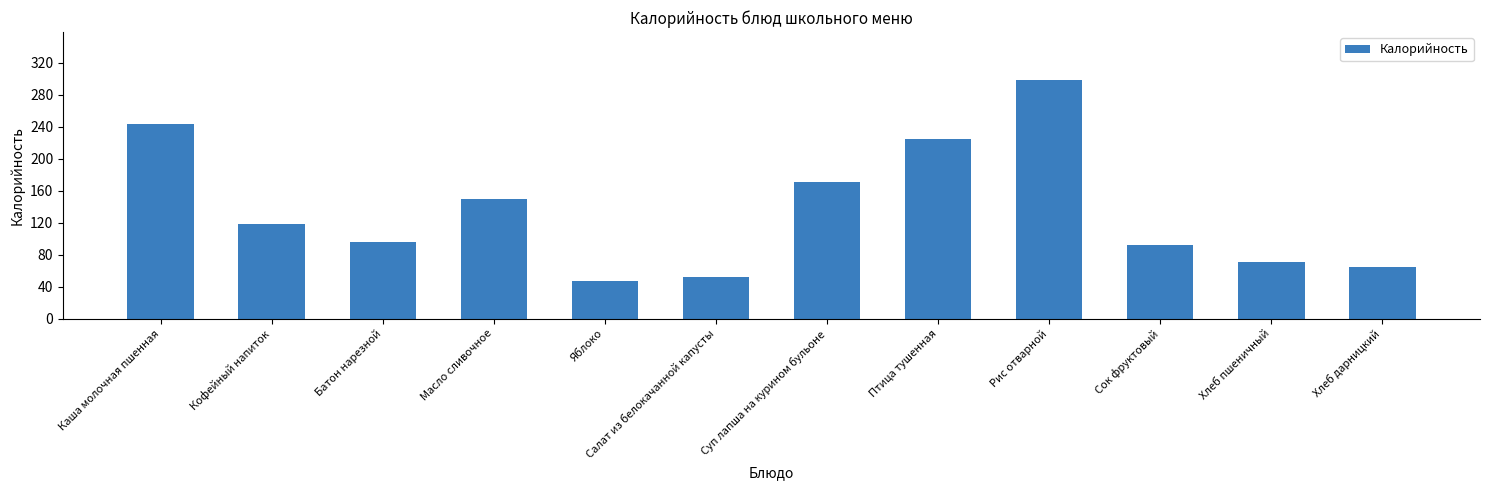

What is the average value?

135.7